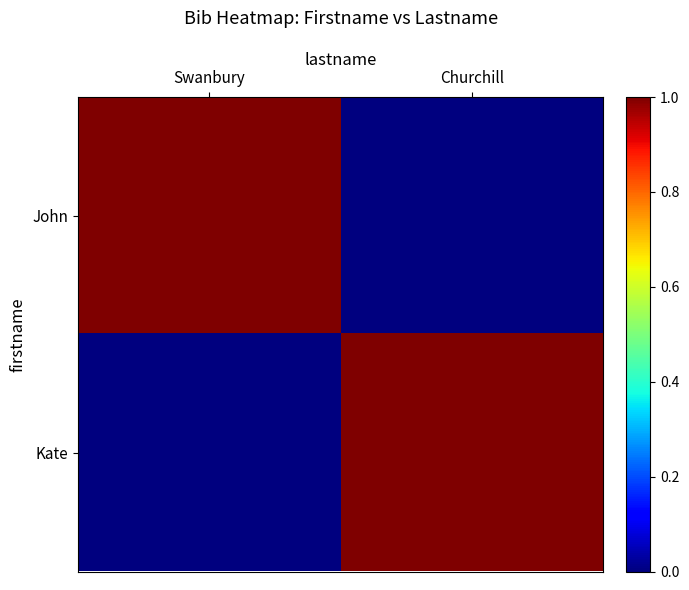

Between Swanbury and Churchill, which is larger?

Swanbury